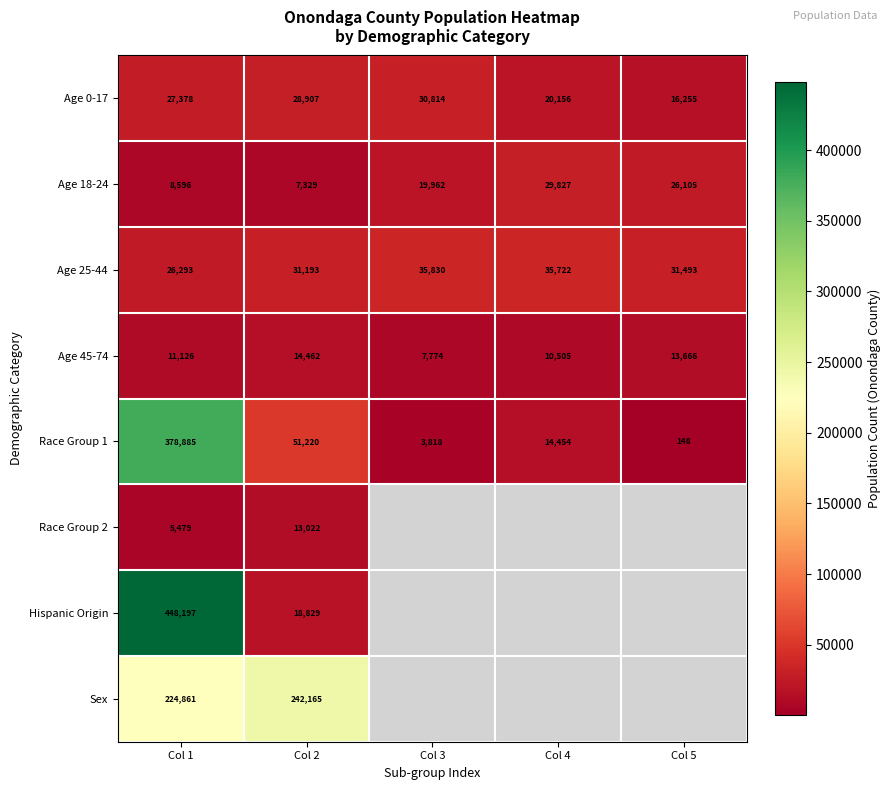

Where is Race Group 1 nearest to the value 189516?

Col 2